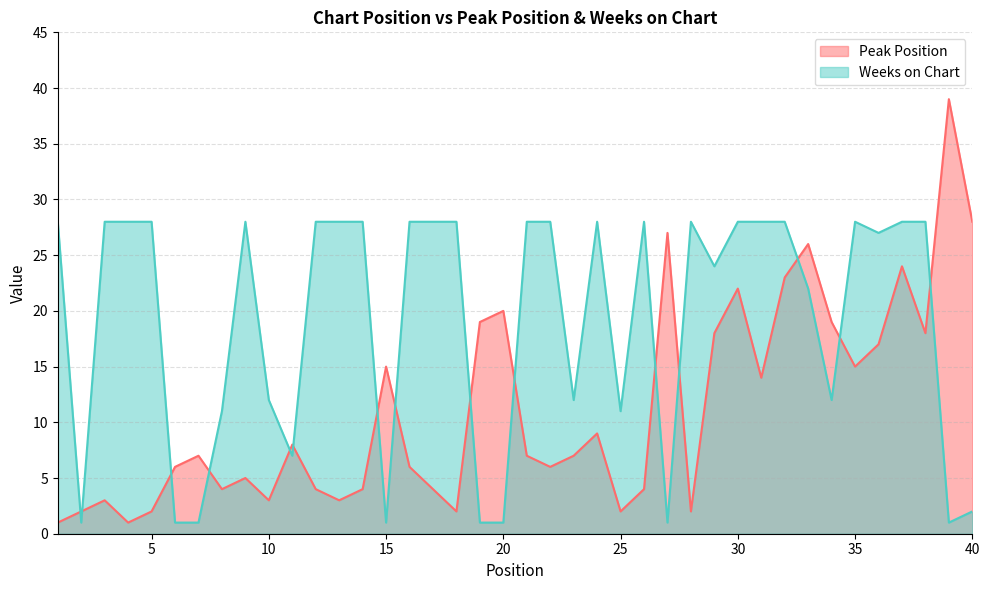

At 8, list the series in order from smallest to largest.

Peak Position, Weeks on Chart